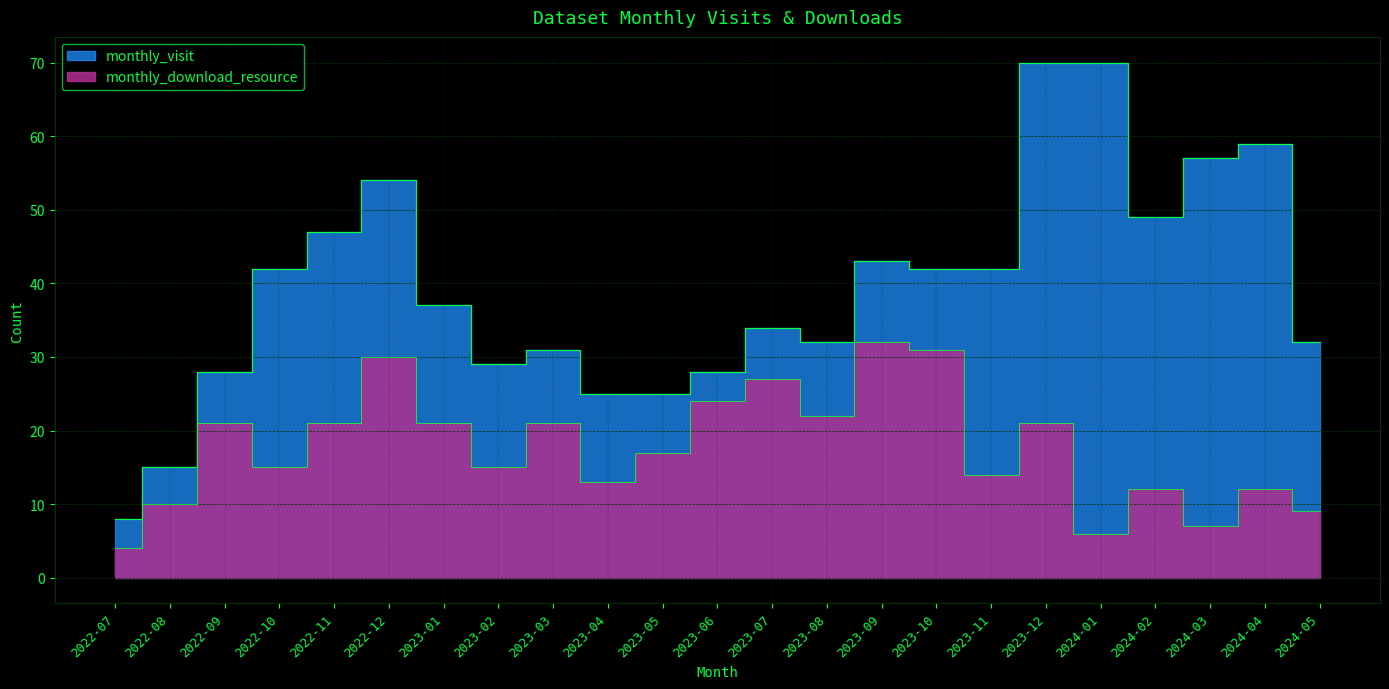

What are all the series names shown in the legend?

monthly_visit, monthly_download_resource